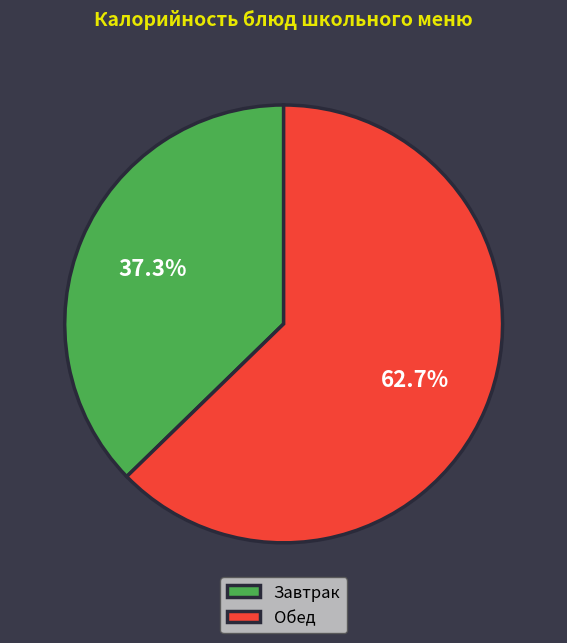

Rank the categories by value from lowest to highest.

Завтрак, Обед